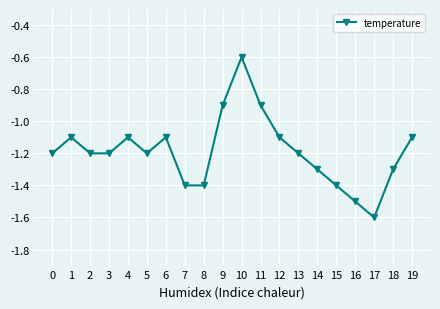

How many interior local peaks (higher than both neighbors) does the data have?

4